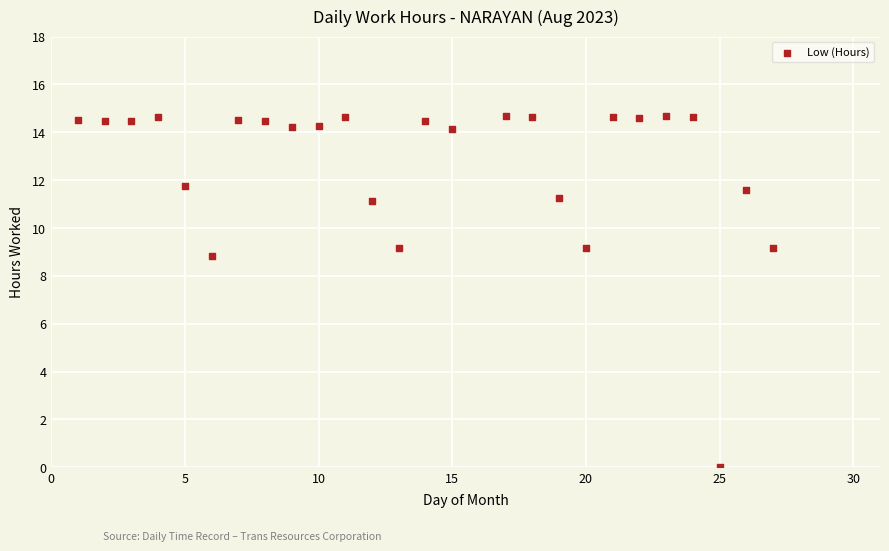

What is the range of Y values (max minus min)?

14.7